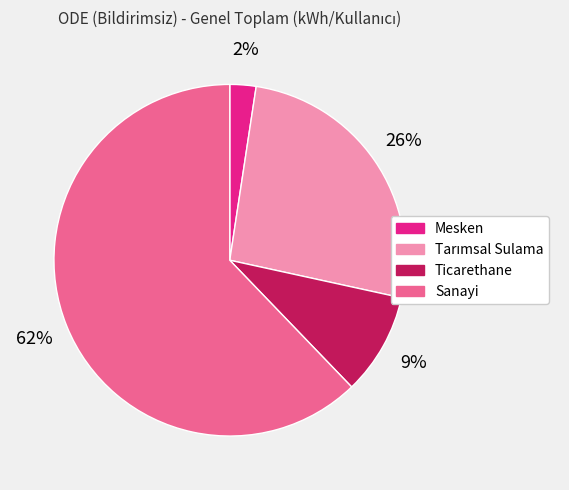

Is the sum of Sanayi and Mesken greater than half?

Yes